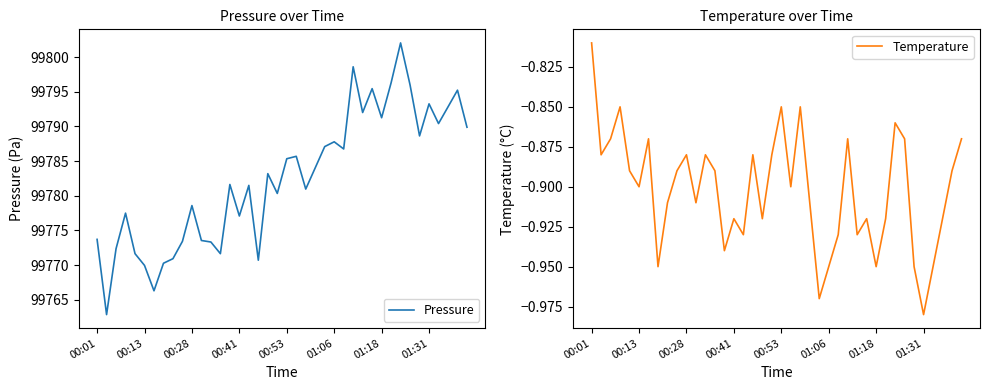

List the series in order of their peak value, highest first.

Pressure, Temperature